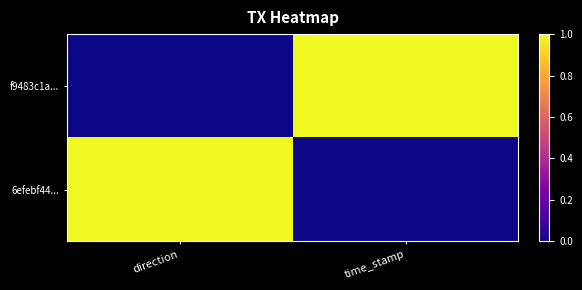

Reading right to left, list all the values displayed in this chart.

f9483c1a...: time_stamp=1	direction=0
6efebf44...: time_stamp=0	direction=1